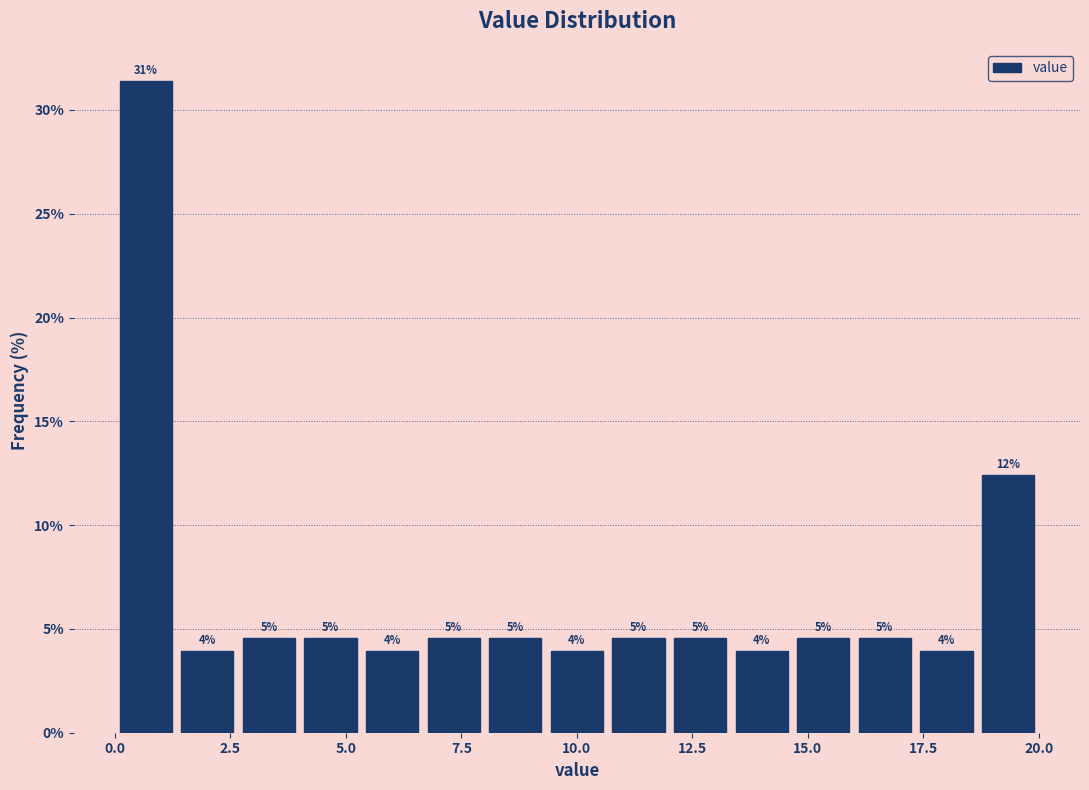

Read against the x-axis, roughly where is the centre of the tallest bar?

0.5